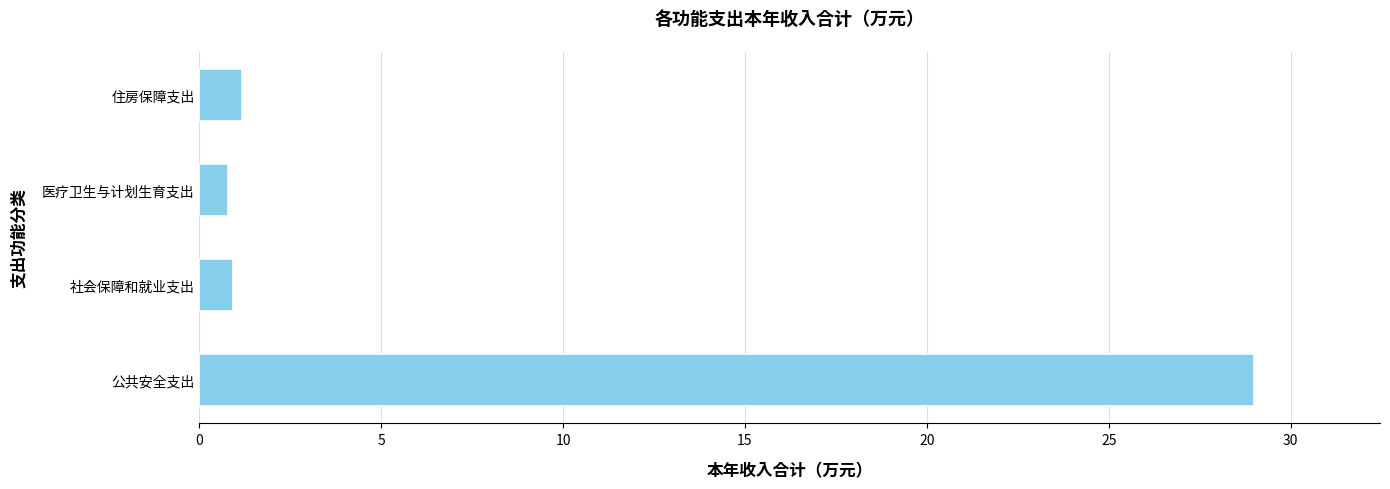

What is the smallest value displayed?

0.8